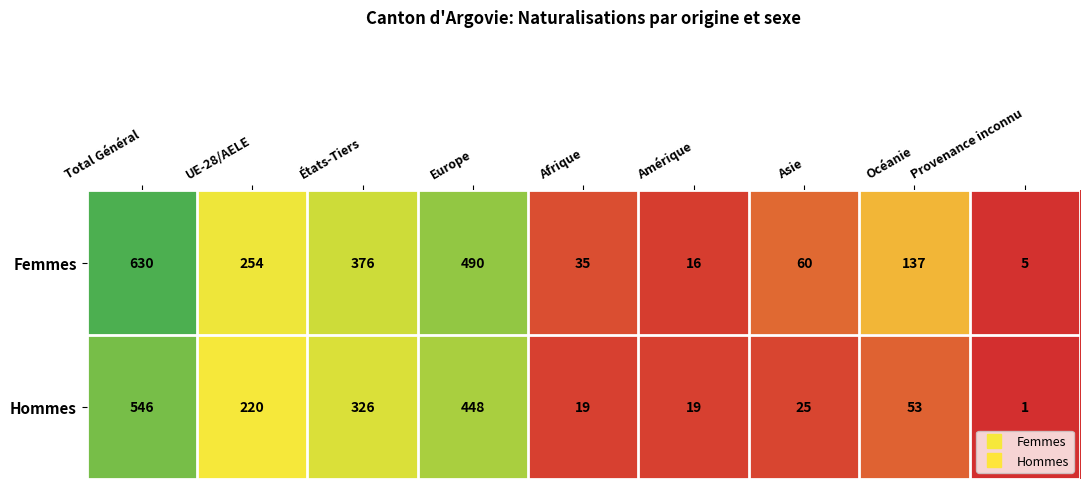

Which series has the largest total across all categories?

Femmes